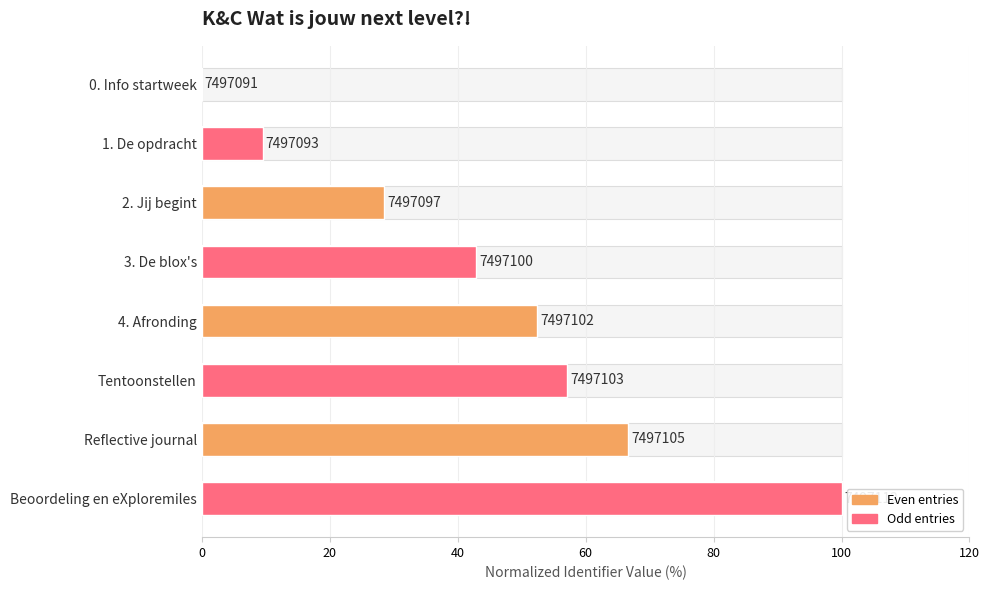

The value at 2. Jij begint is 28.6. True or false?

True